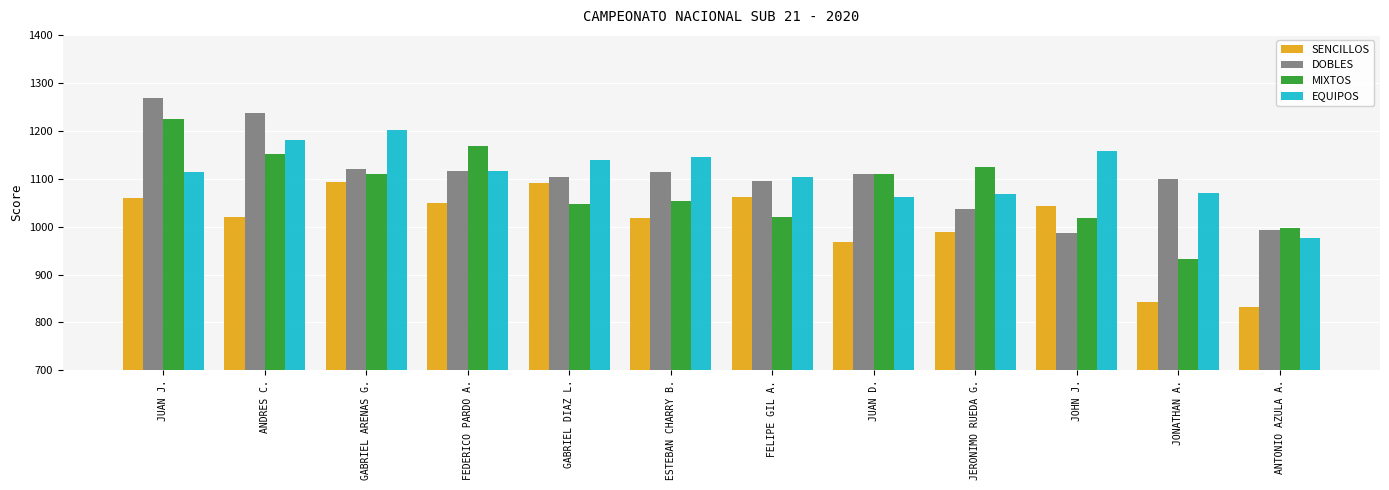

At which label does MIXTOS reach its minimum?

JONATHAN A.